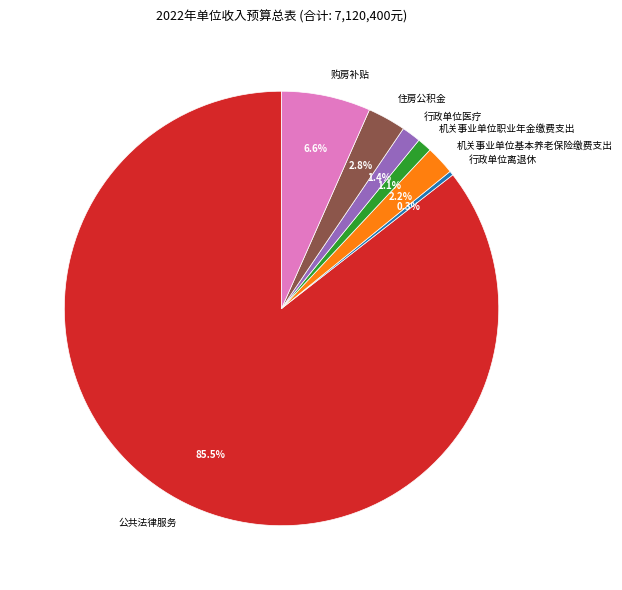

Which category has the smallest portion of the pie?

行政单位离退休